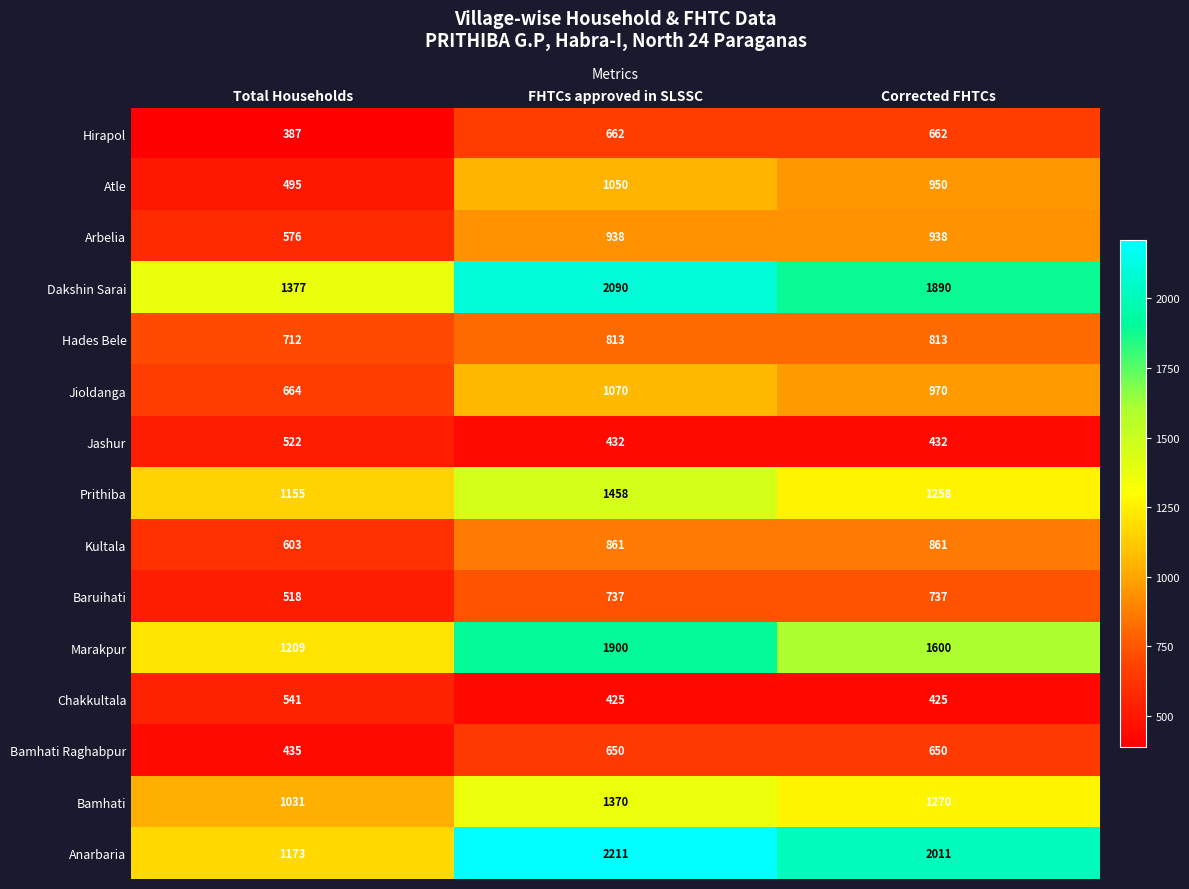

Which series has the widest spread of values?

Anarbaria